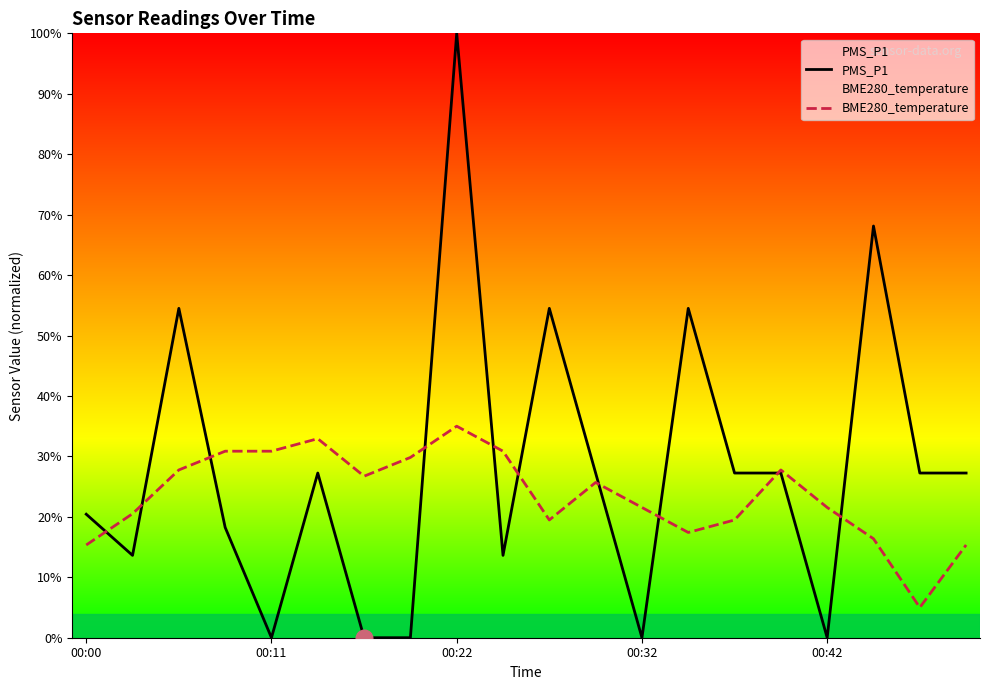

Which category has the highest value in the BME280_temperature series?

00:22